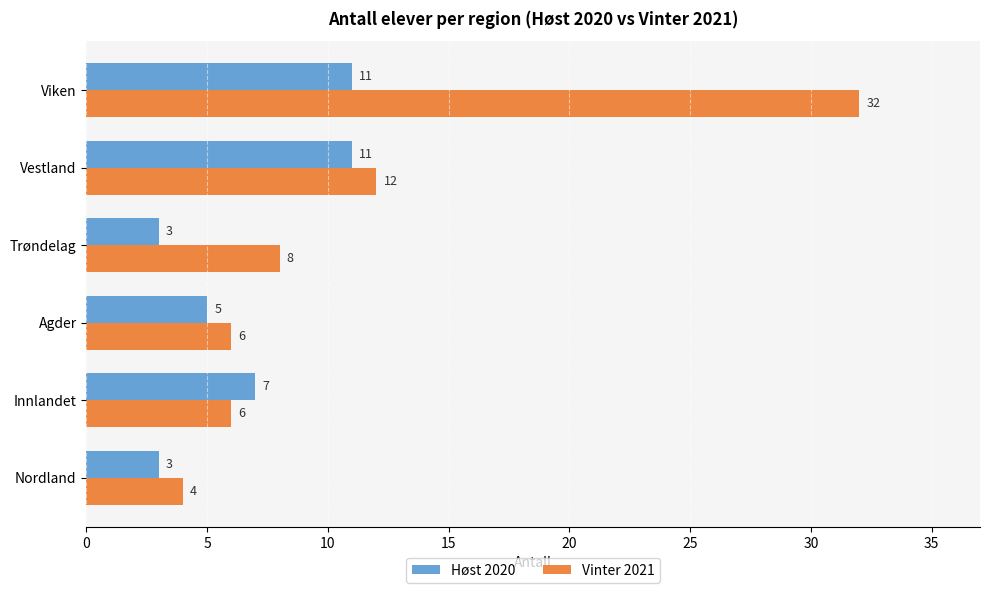

At how many categories does at least one series exceed 22?

1